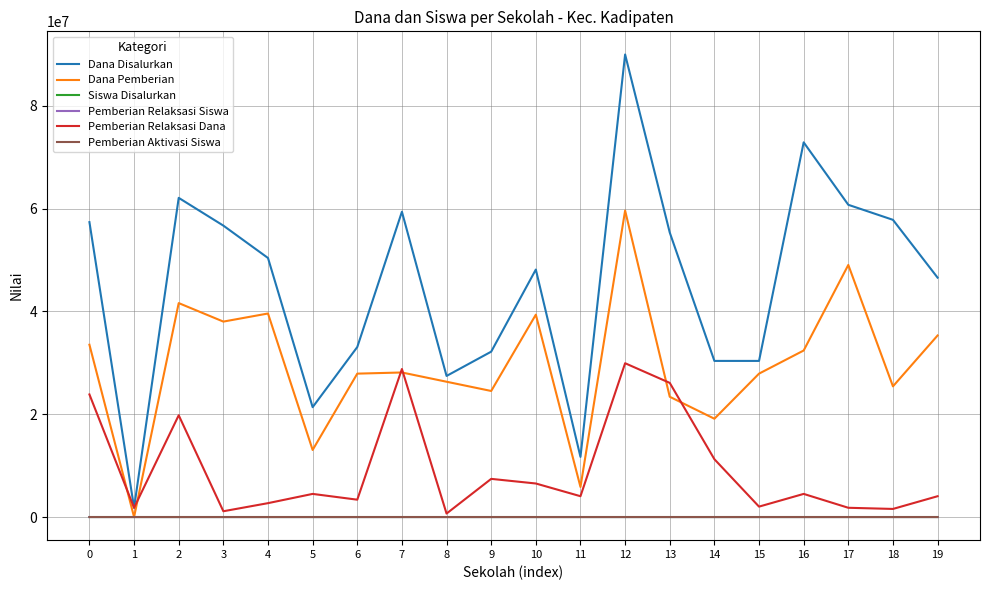

Does the chart display data point markers on the line(s)?

No